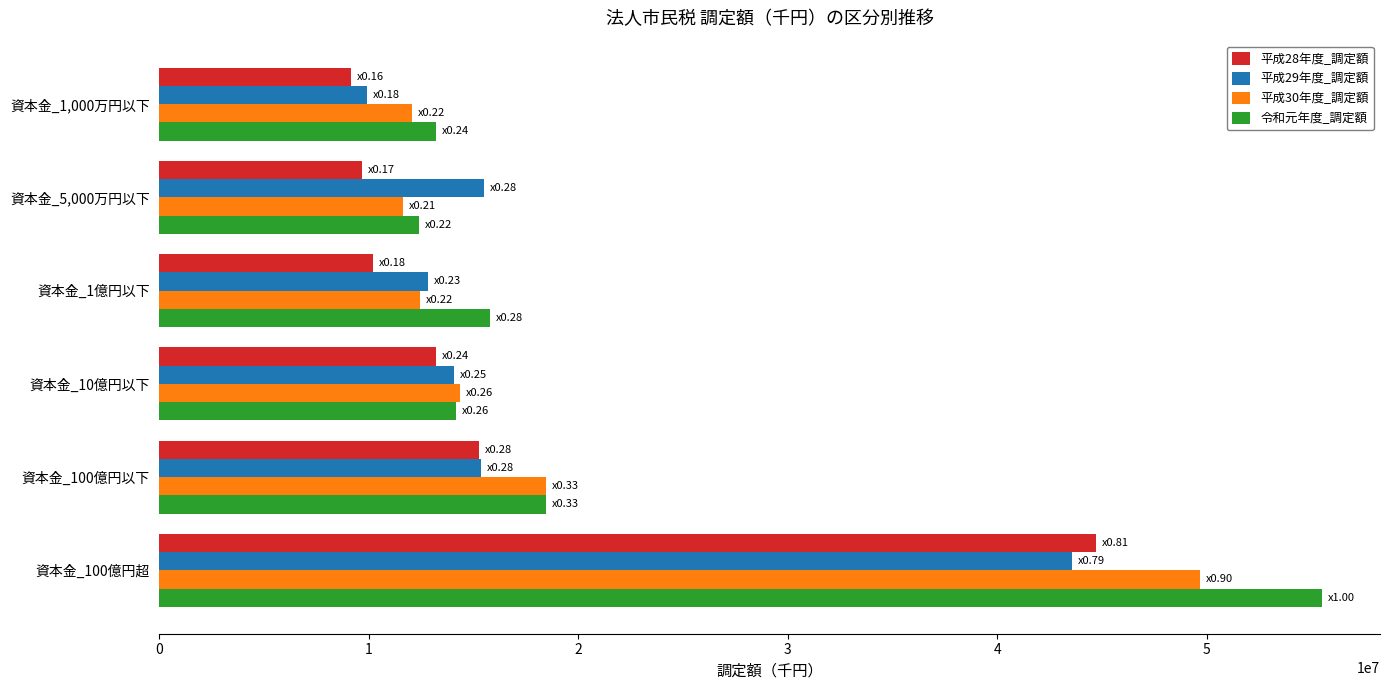

At which category is the sum across all series the highest?

資本金_100億円超